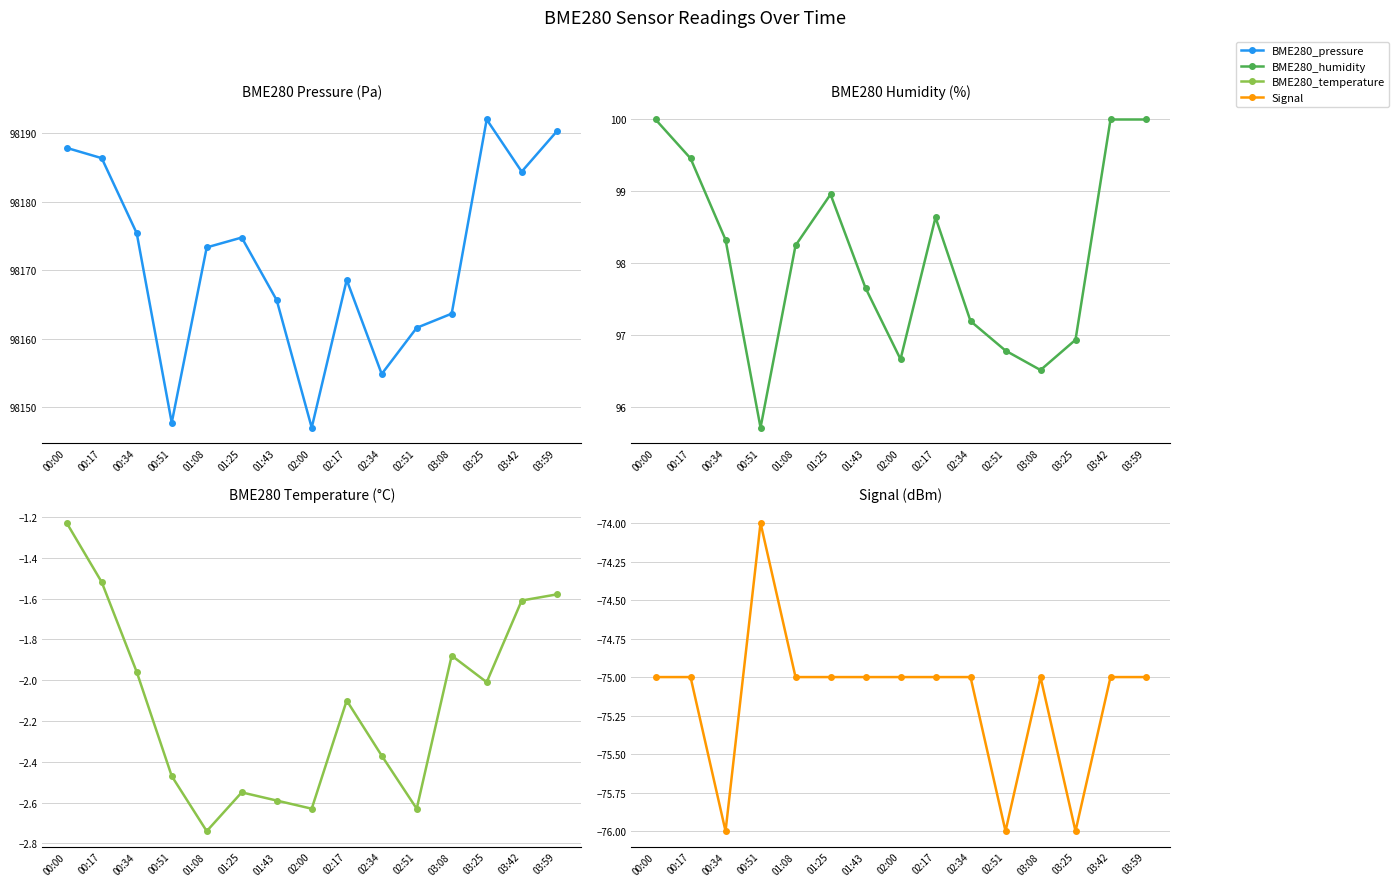

What is the average value of the BME280_humidity series?

98.1